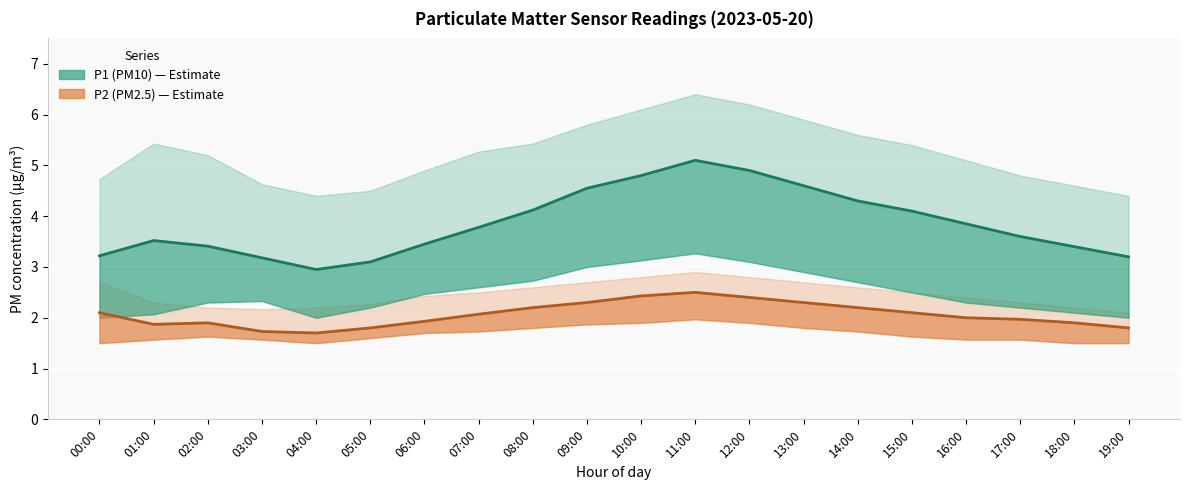

Reading right to left, list all the values displayed in this chart.

P1: 19:00=3.2	18:00=3.4	17:00=3.6	16:00=3.9	15:00=4.1	14:00=4.3	13:00=4.6	12:00=4.9	11:00=5.1	10:00=4.8	09:00=4.5	08:00=4.1	07:00=3.8	06:00=3.5	05:00=3.1	04:00=3.0	03:00=3.2	02:00=3.4	01:00=3.5	00:00=3.2
P1_upper: 19:00=4.4	18:00=4.6	17:00=4.8	16:00=5.1	15:00=5.4	14:00=5.6	13:00=5.9	12:00=6.2	11:00=6.4	10:00=6.1	09:00=5.8	08:00=5.4	07:00=5.3	06:00=4.9	05:00=4.5	04:00=4.4	03:00=4.6	02:00=5.2	01:00=5.4	00:00=4.7
P1_lower: 19:00=2.0	18:00=2.1	17:00=2.2	16:00=2.3	15:00=2.5	14:00=2.7	13:00=2.9	12:00=3.1	11:00=3.3	10:00=3.1	09:00=3.0	08:00=2.7	07:00=2.6	06:00=2.5	05:00=2.2	04:00=2.0	03:00=2.3	02:00=2.3	01:00=2.1	00:00=2.0
P2: 19:00=1.8	18:00=1.9	17:00=2.0	16:00=2.0	15:00=2.1	14:00=2.2	13:00=2.3	12:00=2.4	11:00=2.5	10:00=2.4	09:00=2.3	08:00=2.2	07:00=2.1	06:00=1.9	05:00=1.8	04:00=1.7	03:00=1.7	02:00=1.9	01:00=1.9	00:00=2.1
P2_upper: 19:00=2.1	18:00=2.2	17:00=2.3	16:00=2.4	15:00=2.5	14:00=2.6	13:00=2.7	12:00=2.8	11:00=2.9	10:00=2.8	09:00=2.7	08:00=2.6	07:00=2.5	06:00=2.4	05:00=2.3	04:00=2.2	03:00=2.2	02:00=2.2	01:00=2.3	00:00=2.7
P2_lower: 19:00=1.5	18:00=1.5	17:00=1.6	16:00=1.6	15:00=1.6	14:00=1.7	13:00=1.8	12:00=1.9	11:00=2.0	10:00=1.9	09:00=1.9	08:00=1.8	07:00=1.7	06:00=1.7	05:00=1.6	04:00=1.5	03:00=1.6	02:00=1.6	01:00=1.6	00:00=1.5